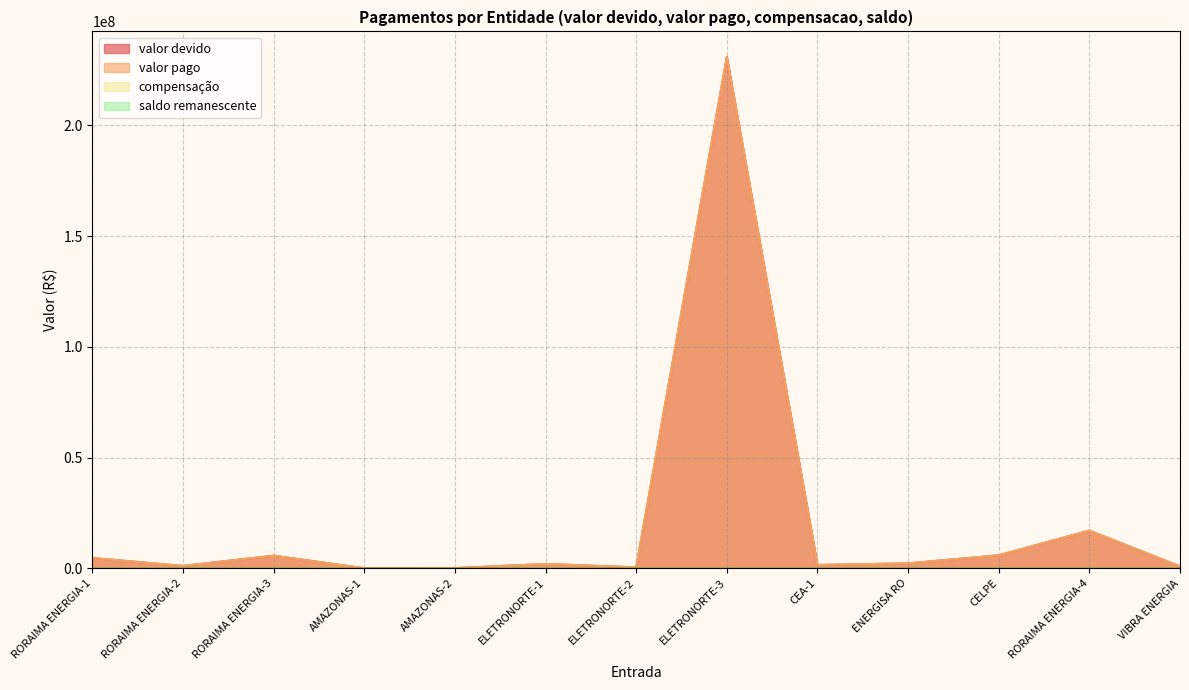

How many values in the valor devido series exceed 1937885?

7